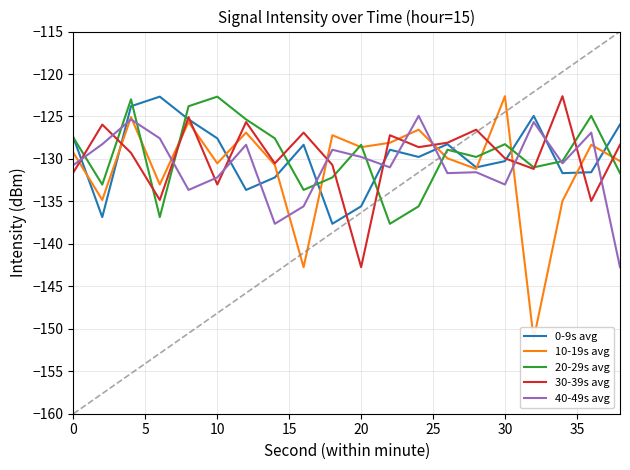

What is the minimum value for 20-29s avg?

-137.6